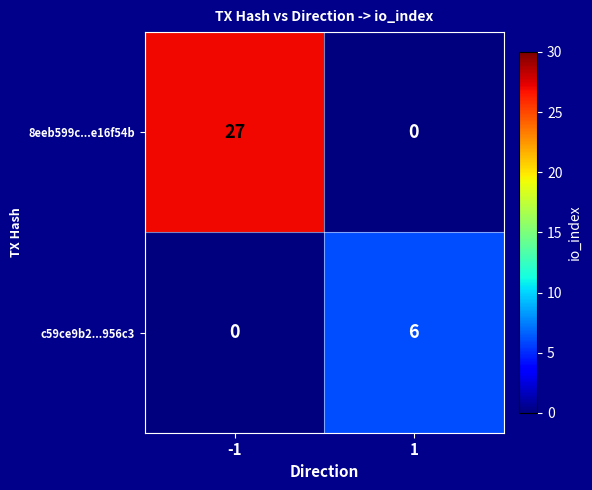

How many data points does each series have?

2